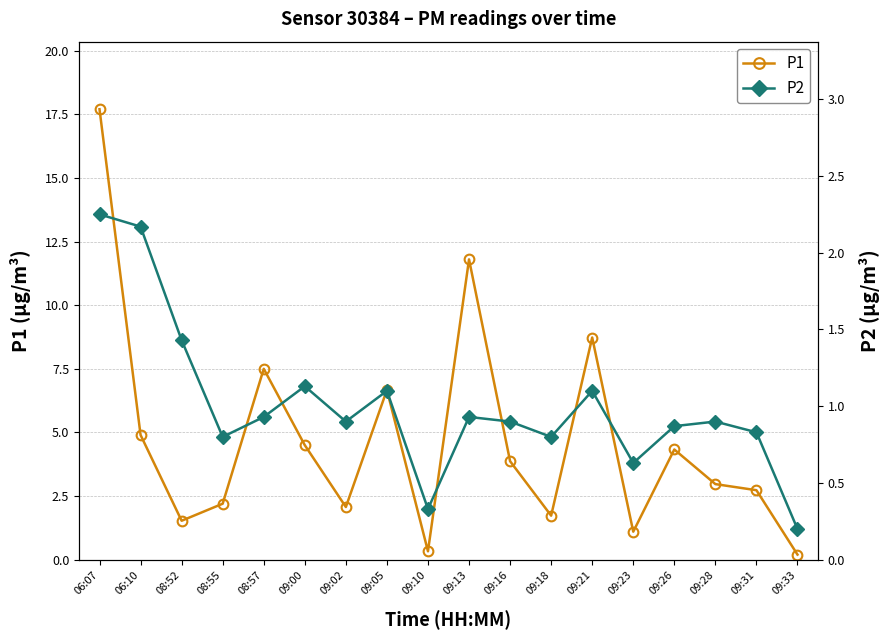

What is the approximate value of P2 at 09:13?

0.9